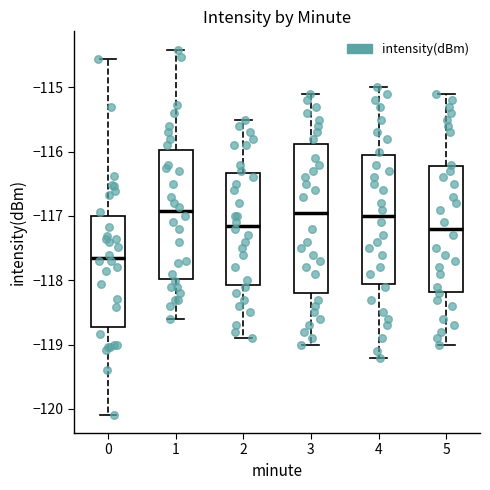

Reading left to right, transcribe this box plot: for each box, give where its median line is, the range the box spans, and where its two whiskers end, as read against the y-axis. The values are not printed on the chart, so give them approximately, as read against the axis.

0: median -117.7, box -118.7 to -117.0, whiskers -120.1 to -114.6
1: median -116.9, box -118.0 to -116.0, whiskers -118.6 to -114.4
2: median -117.1, box -118.1 to -116.3, whiskers -118.9 to -115.5
3: median -116.9, box -118.2 to -115.9, whiskers -119.0 to -115.1
4: median -117.0, box -118.0 to -116.0, whiskers -119.2 to -115.0
5: median -117.2, box -118.2 to -116.2, whiskers -119.0 to -115.1